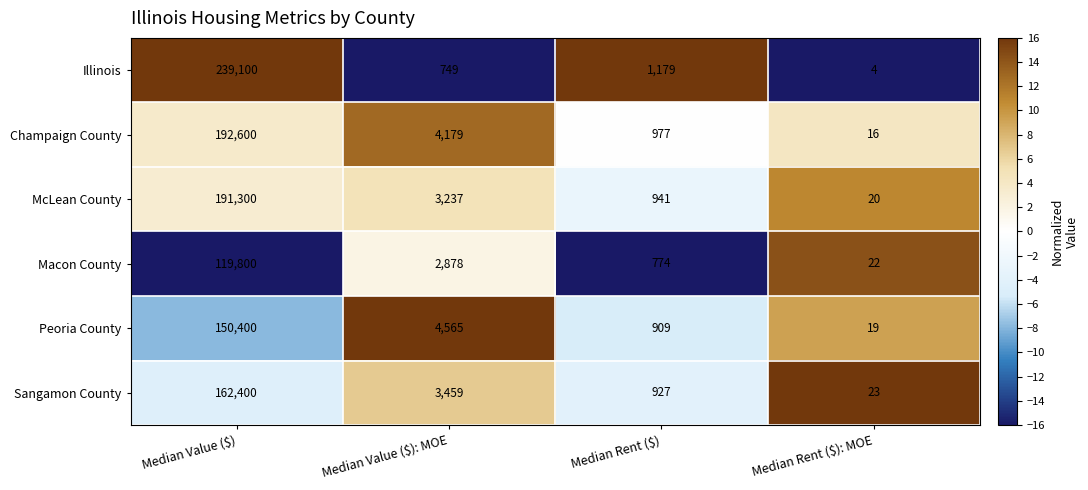

Which category has the highest value across all series?

Median Value ($)